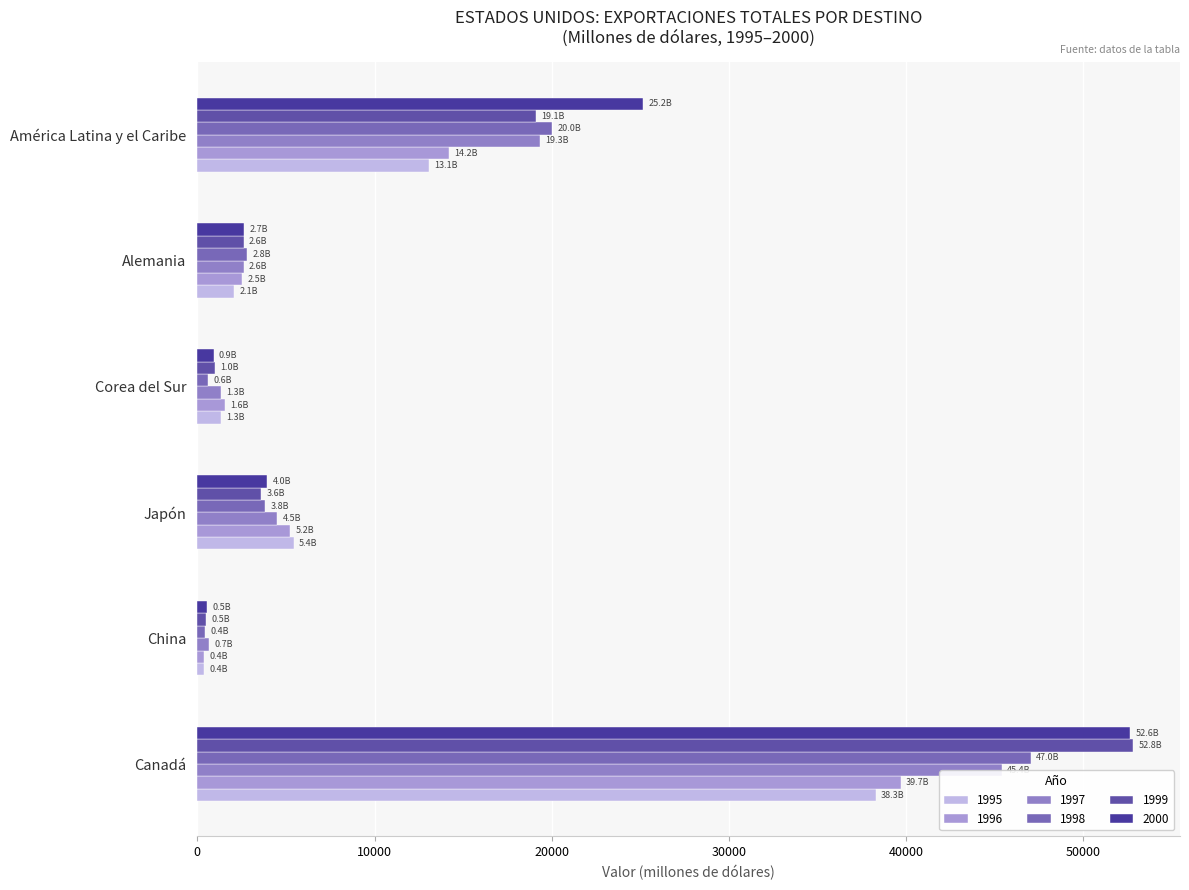

What is the difference between the maximum and minimum values in the 1995 series?

37934.5